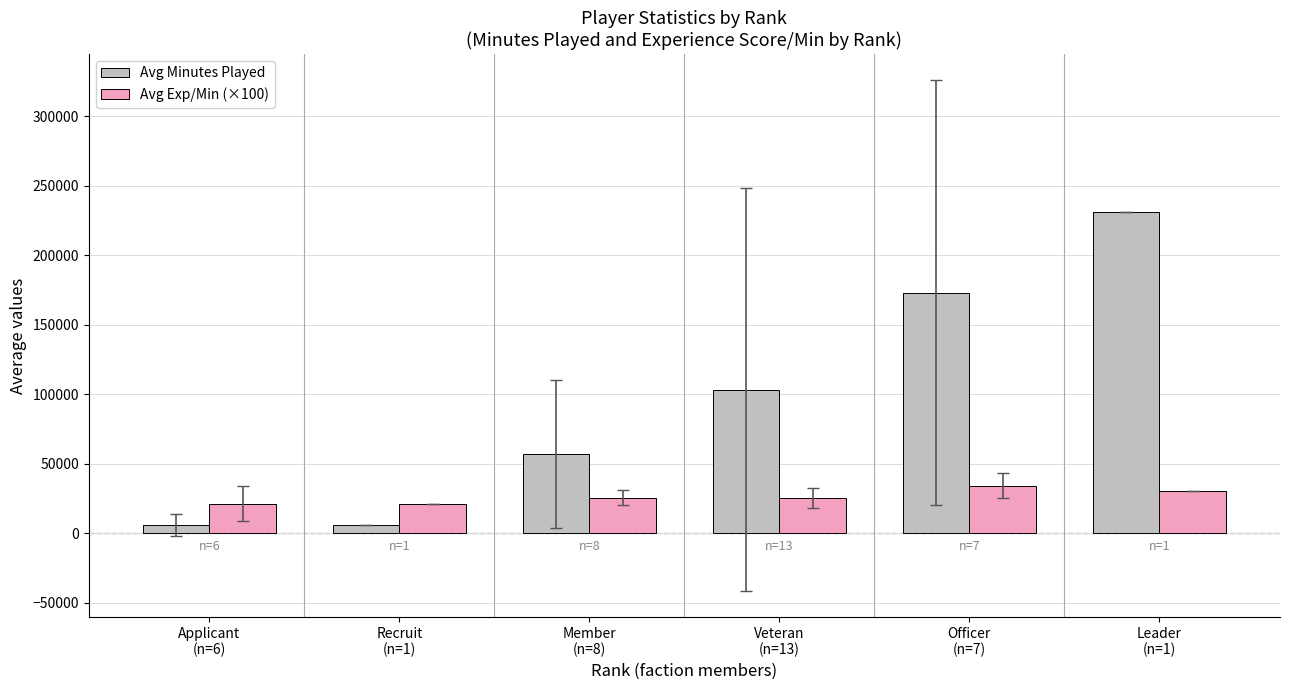

Where is Avg Exp/Min (×100) nearest to the value 27597?

Member
(n=8)